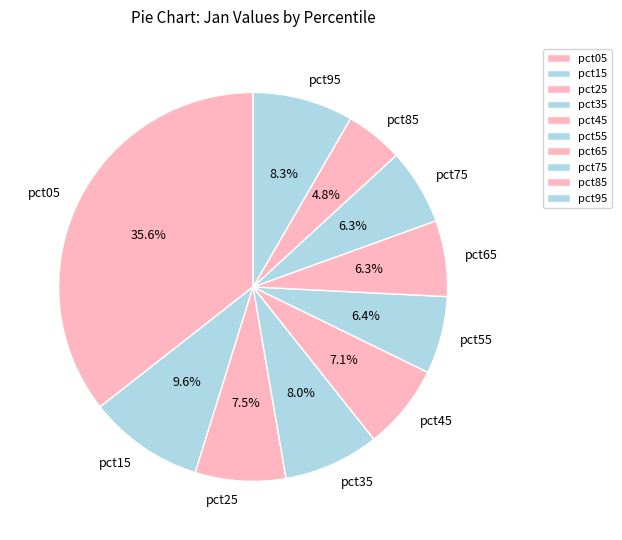

Count the number of slices in the pie.

10